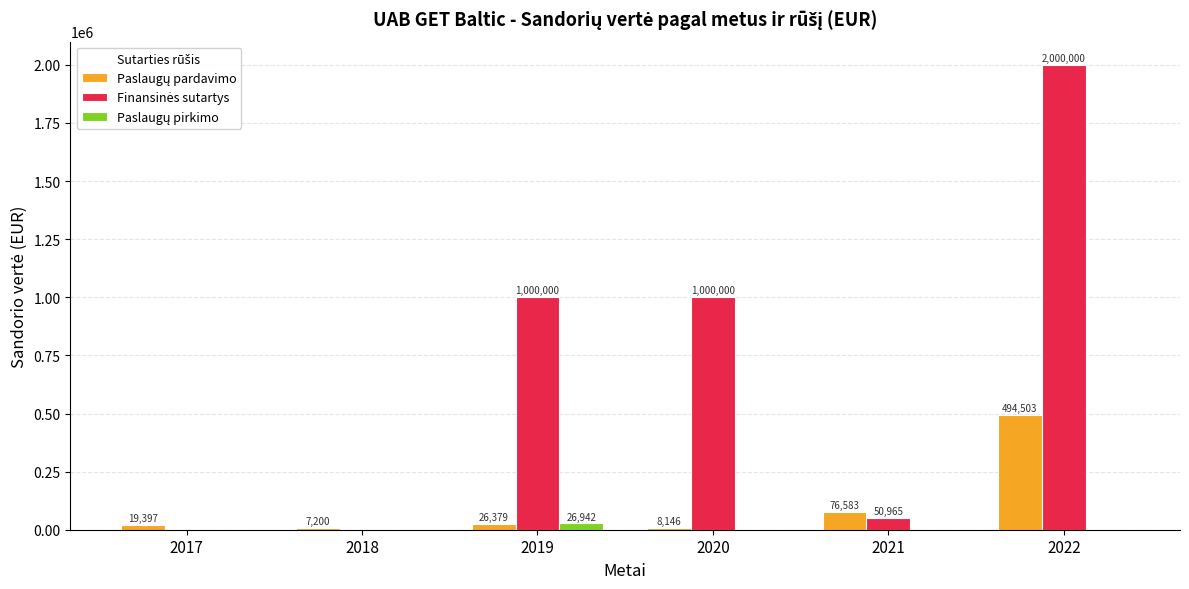

Which category has the highest value across all series?

2022